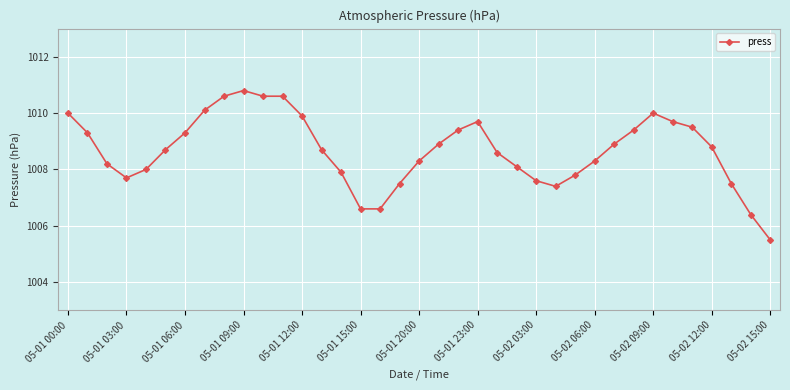

Does the chart display data point markers on the line(s)?

Yes